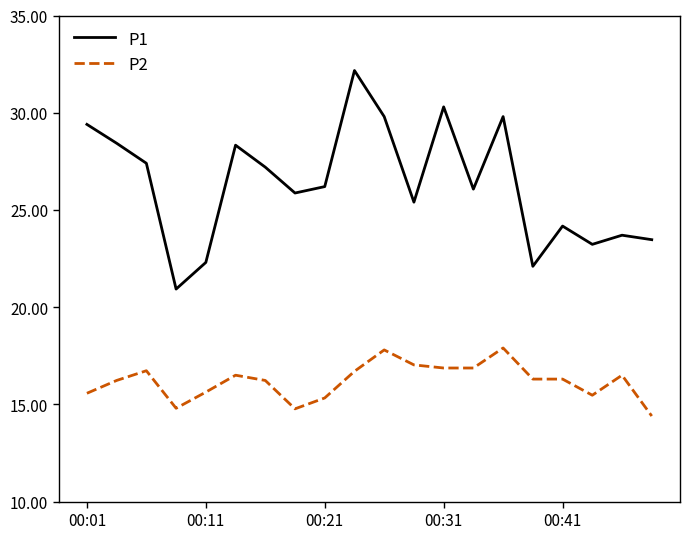

Rank the series by their average value, from highest to lowest.

P1, P2